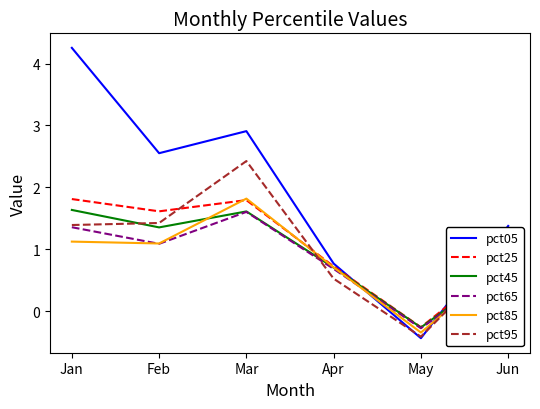

Read the pct95 value at May.

-0.4